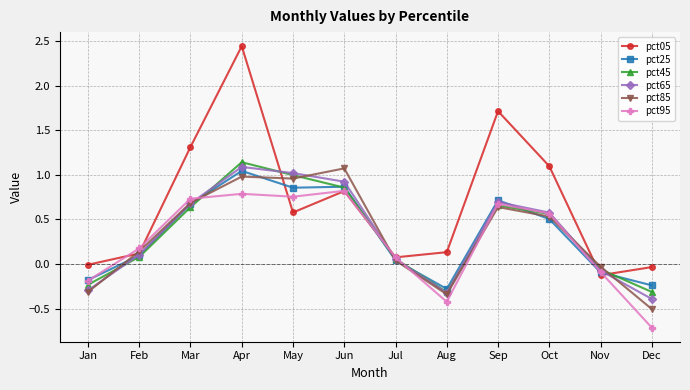

At which category is the sum across all series the highest?

Apr